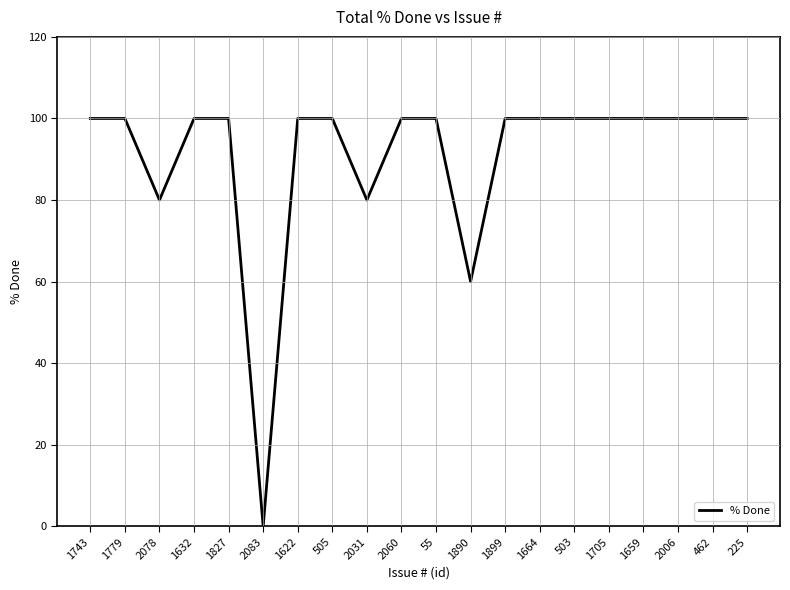

What position from the right is 1622?

14